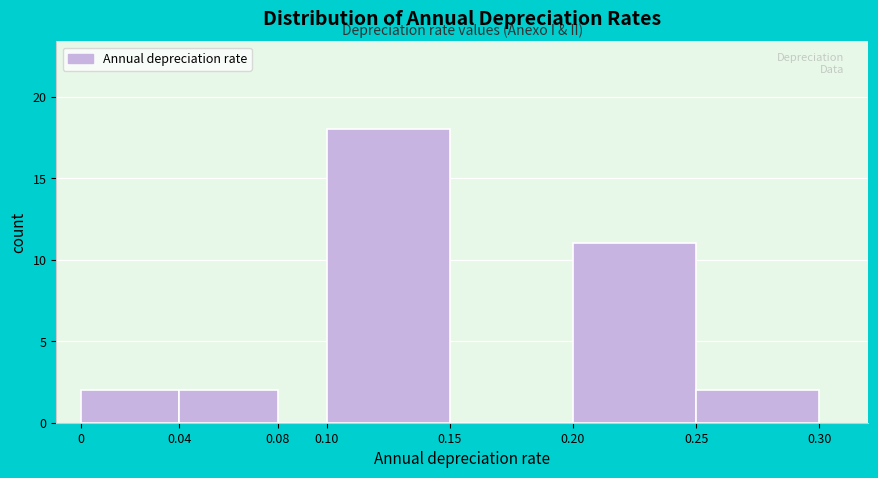

Reading left to right, list every bar in this chart as the range it spans on the x-axis followed by its height. The values are not printed on the chart, so give them approximately, as read against the axis.

0 to 0.04: 2
0.04 to 0.08: 2
0.08 to 0.10: 0
0.10 to 0.15: 18
0.15 to 0.20: 0
0.20 to 0.25: 11
0.25 to 0.30: 2